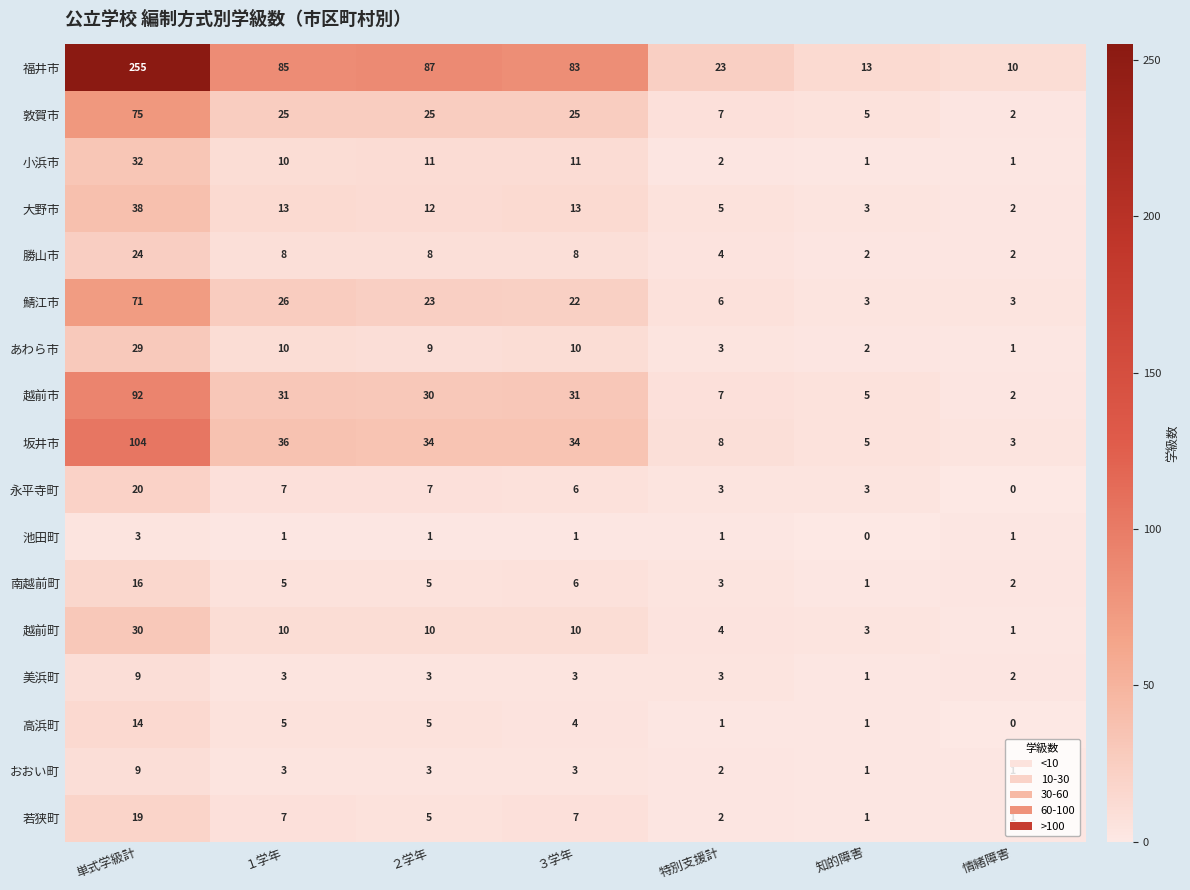

What is the difference between the maximum and second lowest values in the 若狭町 series?

18